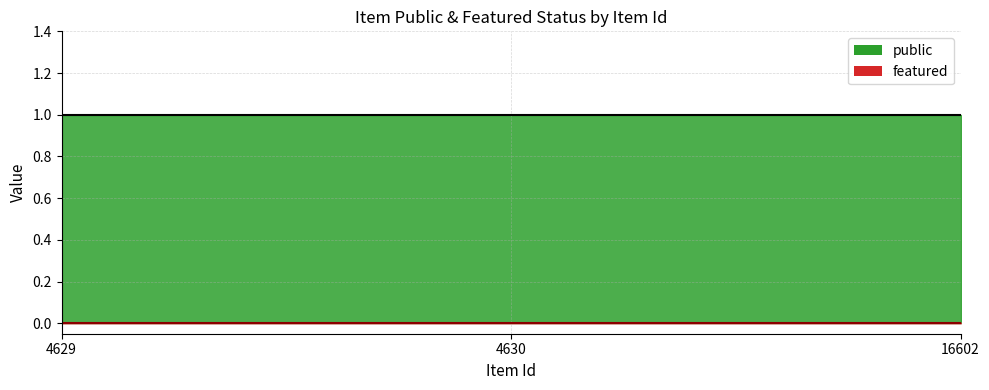

Which has a higher value, 4629 or 4630?

4629